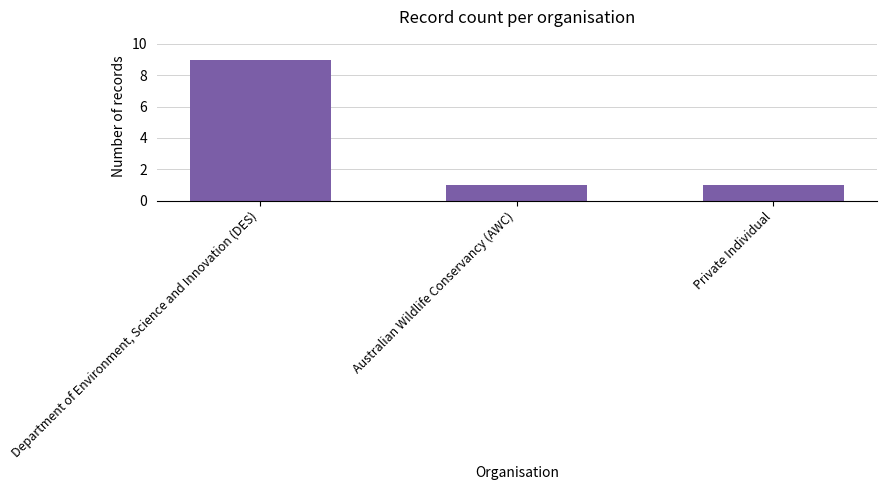

Reading left to right, what are all the values shown in this chart?

9	1	1